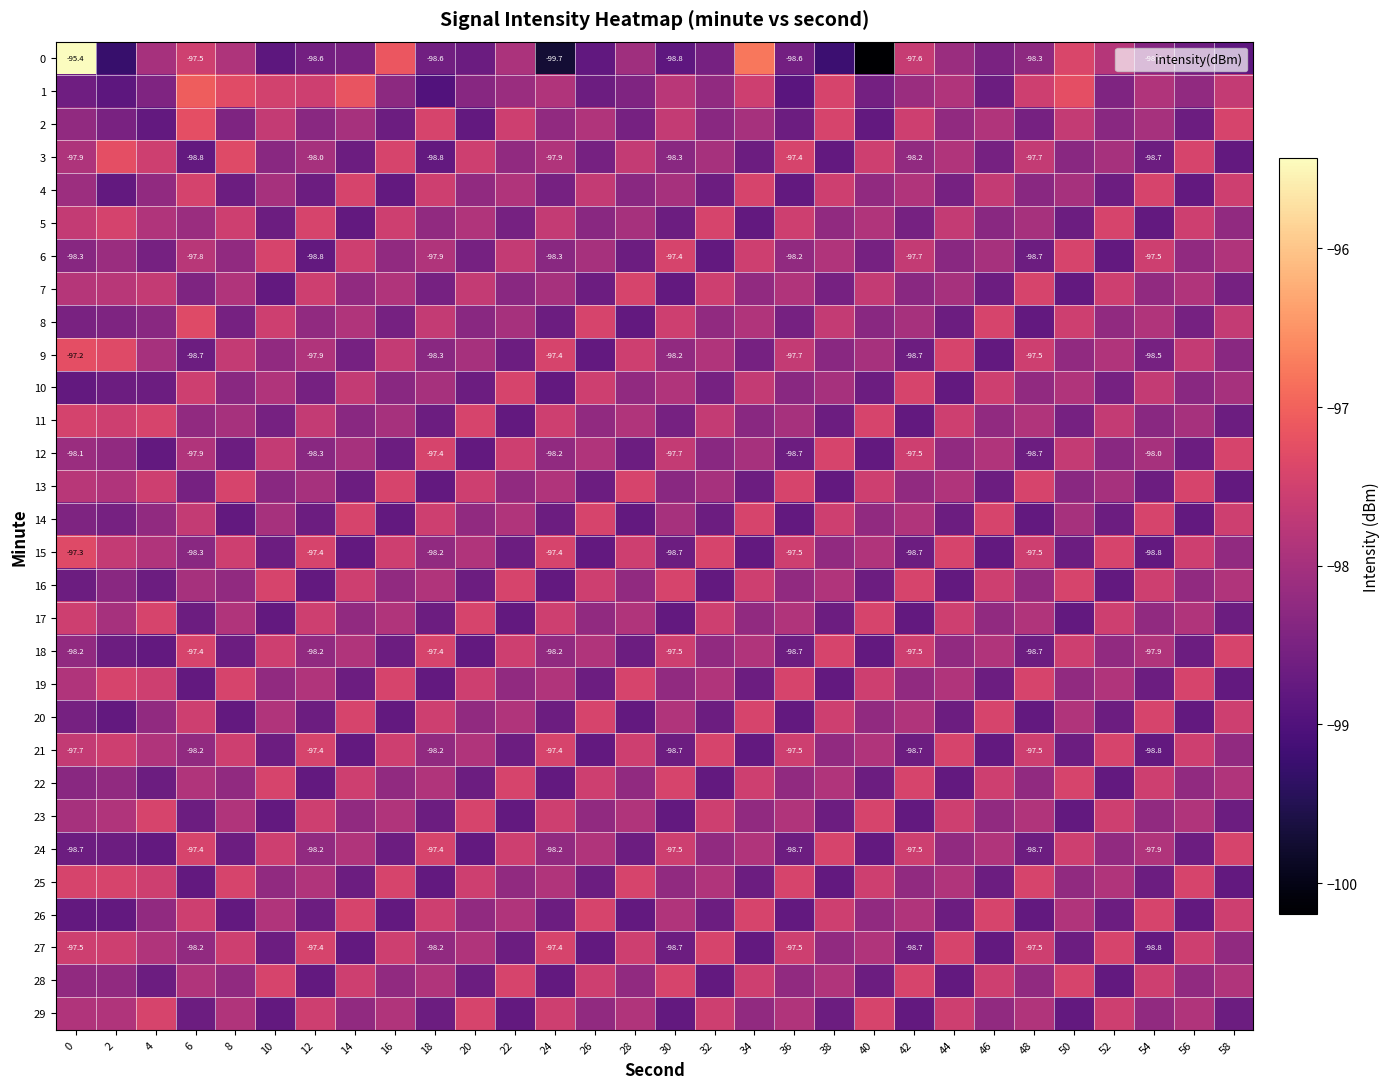

How many values in the 8 series are below -98?

16